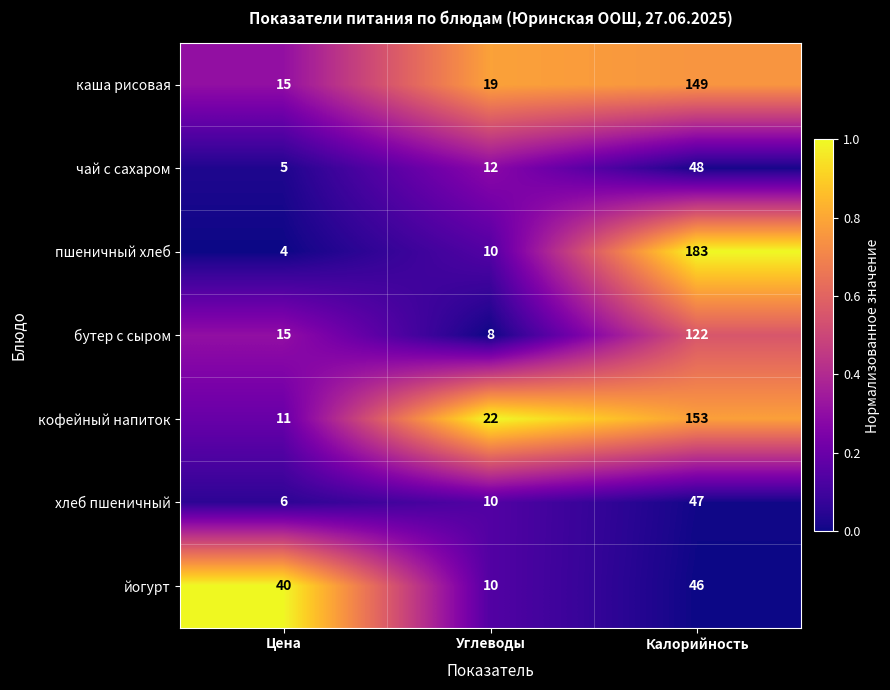

Which series changed the most between Углеводы and Калорийность?

пшеничный хлеб